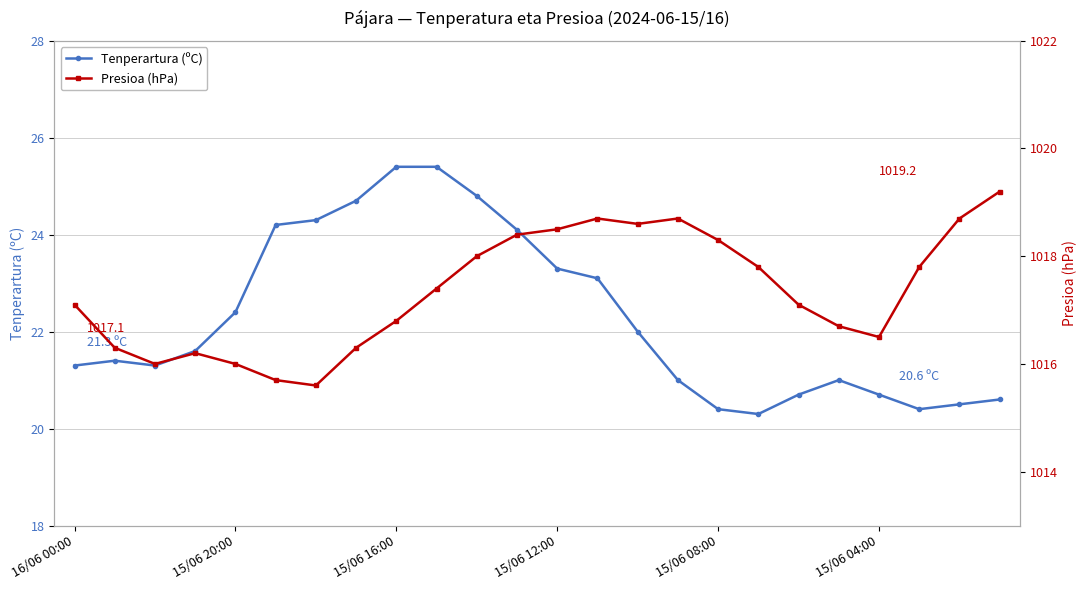

At which label does Presioa (hPa) first exceed 1017?

16/06 00:00